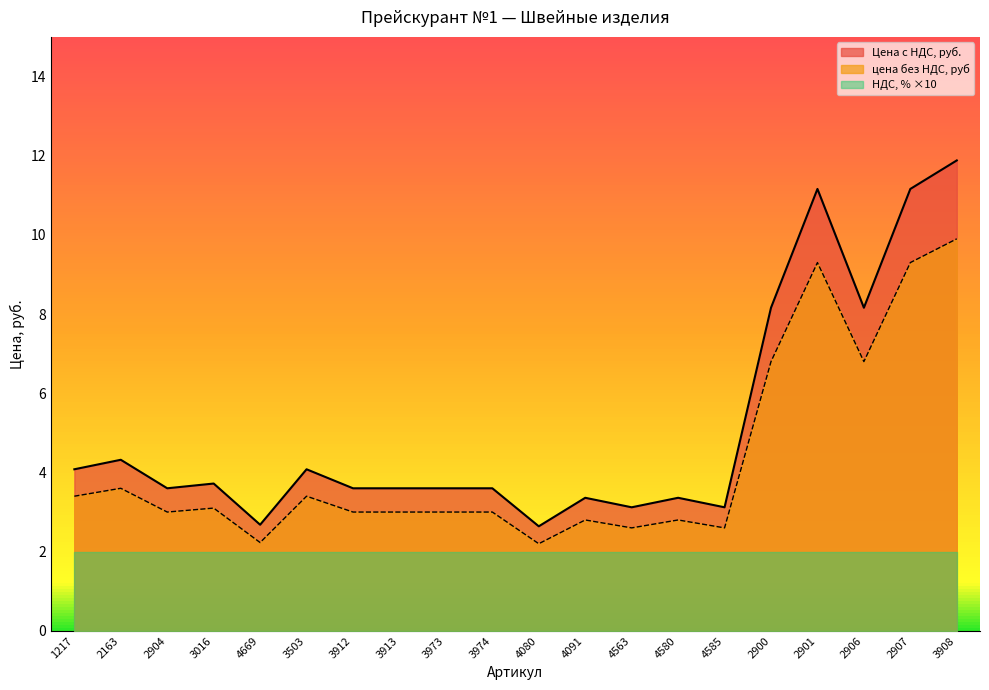

True or false: Цена с НДС, руб. and цена без НДС, руб cross at least once.

False